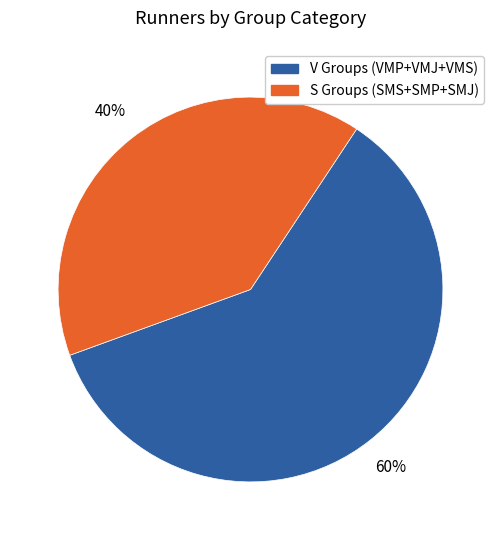

True or false: V Groups (VMP+VMJ+VMS) accounts for 71% of the total.

False